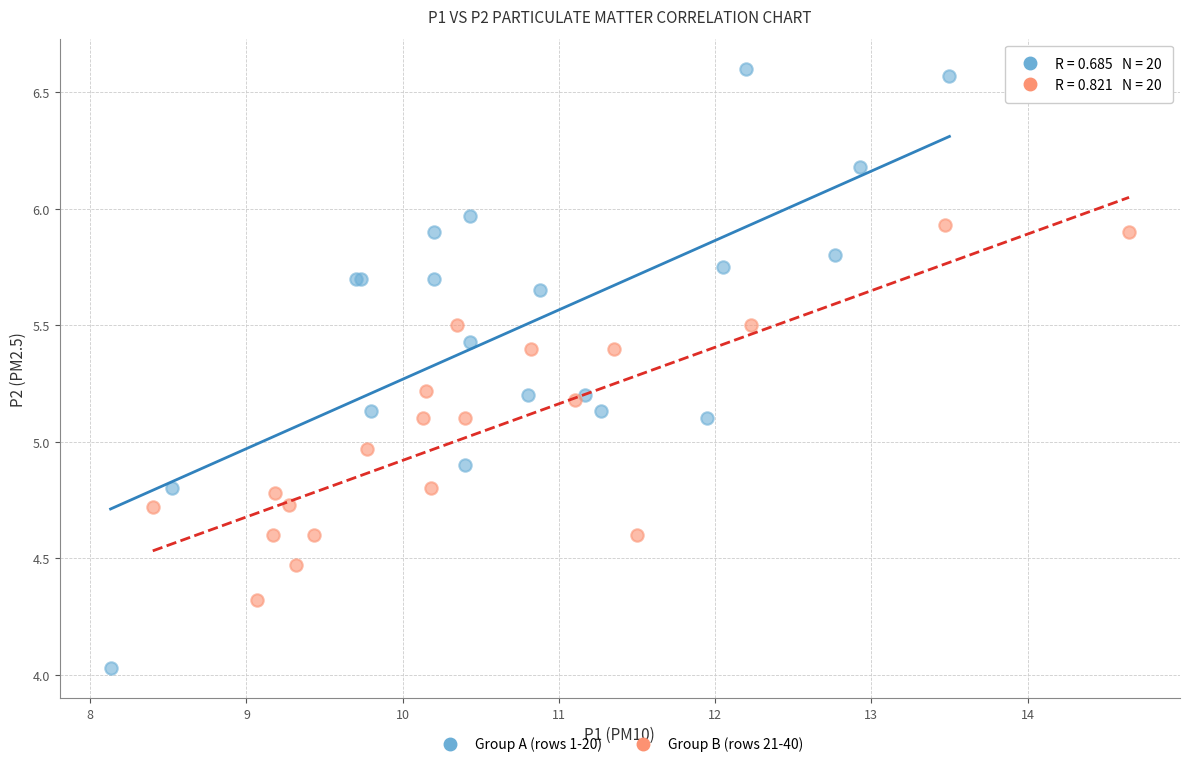

Which series reaches the minimum Y coordinate?

Group A (rows 1-20)